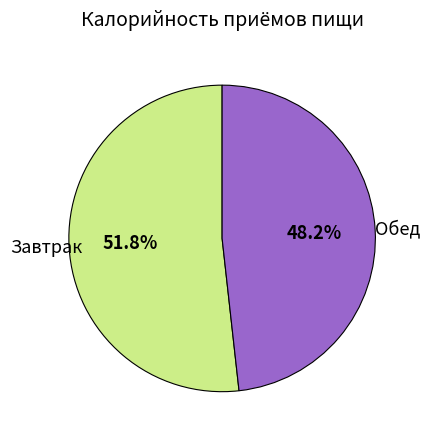

Which slice represents more than half of the pie?

Завтрак